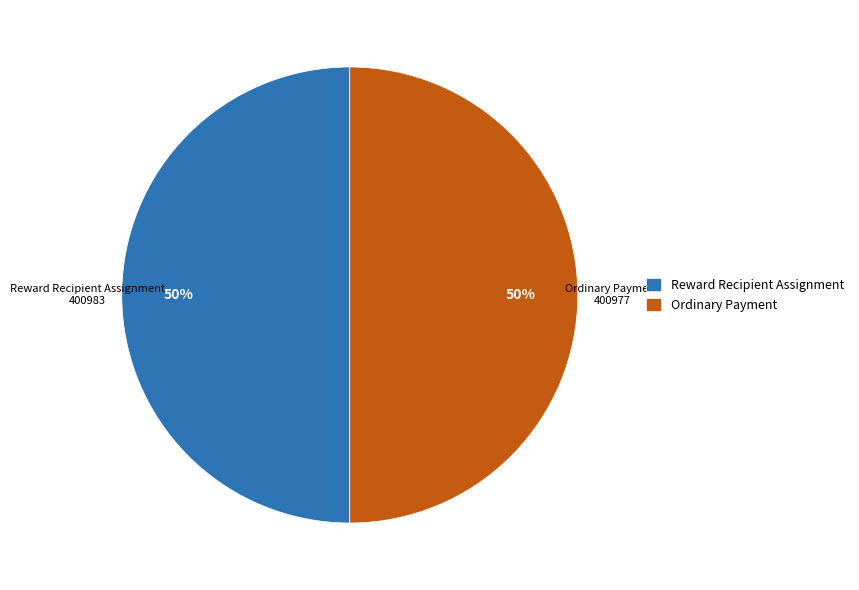

To the nearest percent, what is the average slice percentage?

50%